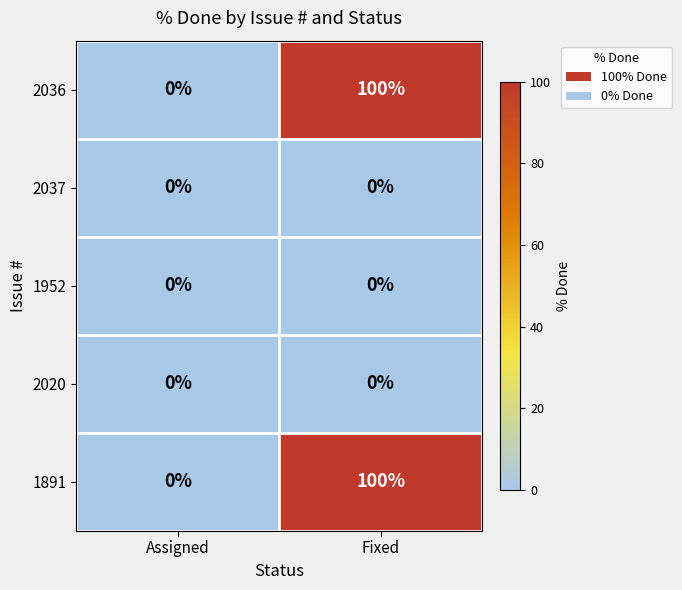

True or false: 2037 has a value of 0 at Assigned.

True